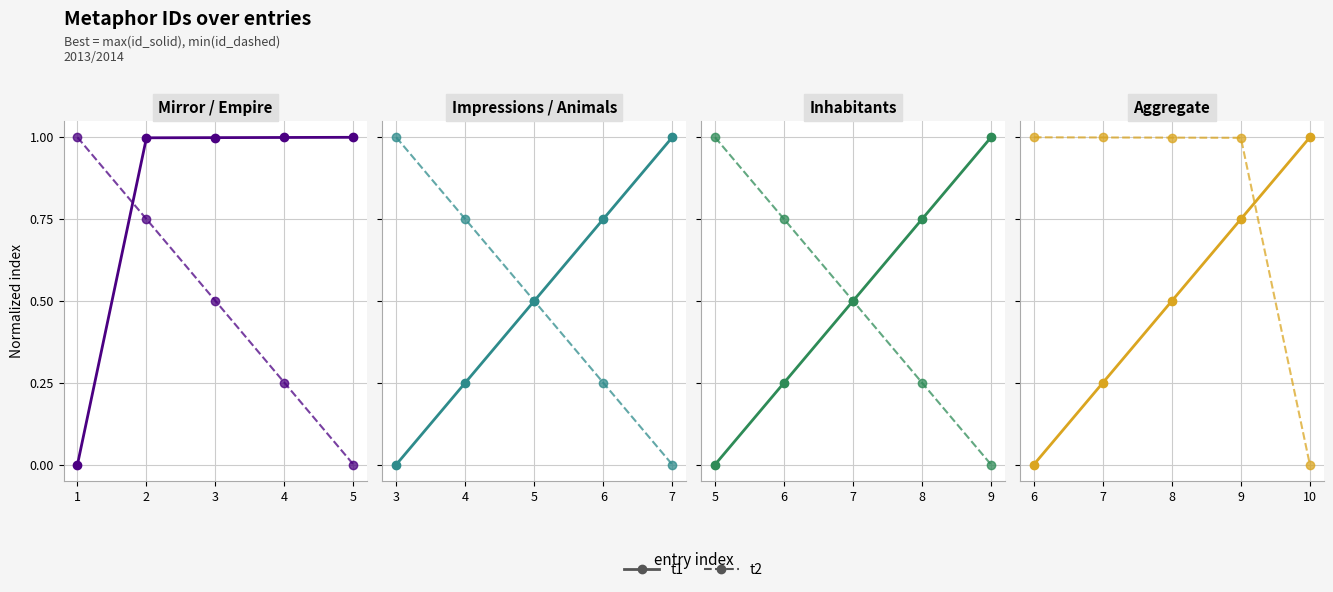

List the series in order of their overall mean, highest first.

t2, t1